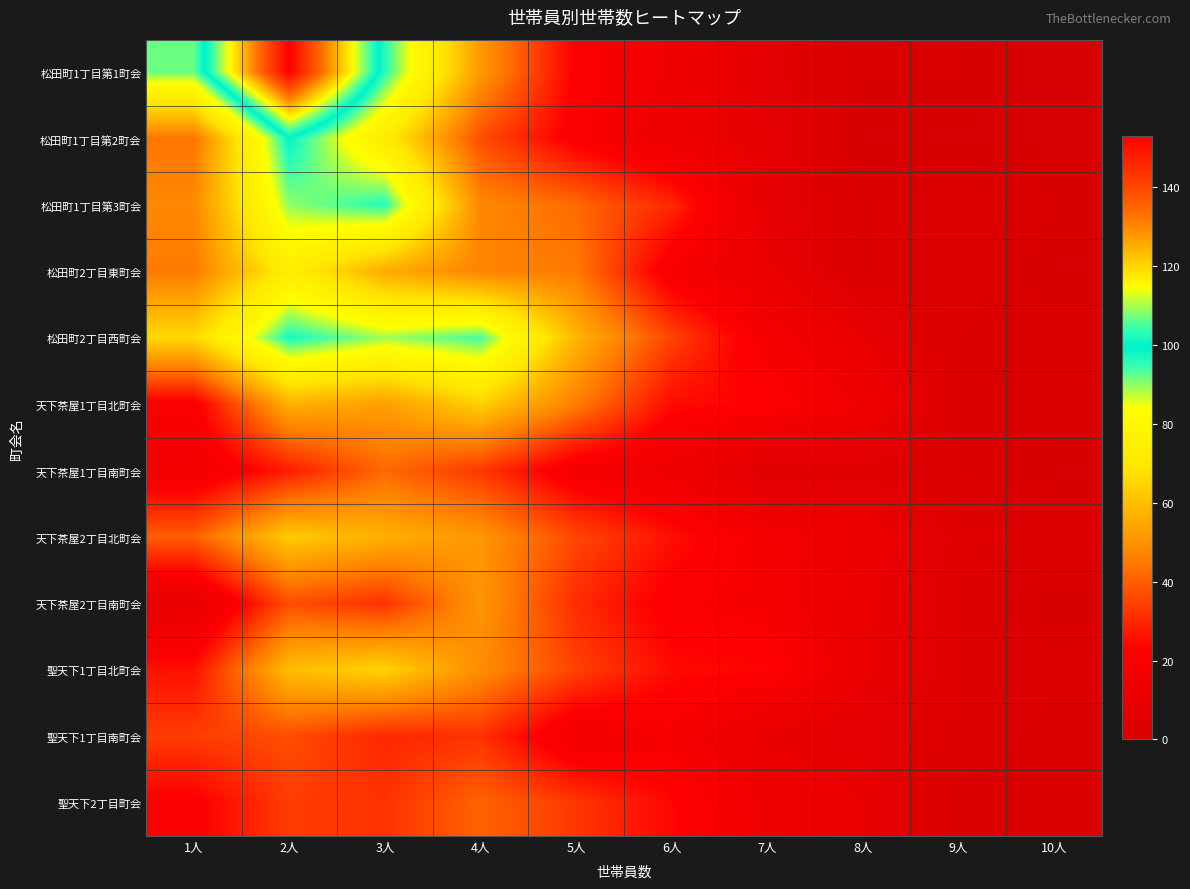

Reading left to right, extract all data points from this chart.

松田町1丁目第1町会: 1人=92	2人=153	3人=96	4人=52	5人=22	6人=15	7人=7	8人=1	9人=1	10人=0
松田町1丁目第2町会: 1人=44	2人=99	3人=73	4人=37	5人=21	6人=13	7人=8	8人=0	9人=0	10人=0
松田町1丁目第3町会: 1人=48	2人=90	3人=96	4人=48	5人=42	6人=30	7人=8	8人=2	9人=3	10人=1
松田町2丁目東町会: 1人=45	2人=74	3人=56	4人=47	5人=45	6人=19	7人=11	8人=2	9人=3	10人=0
松田町2丁目西町会: 1人=66	2人=97	3人=89	4人=94	5人=58	6人=35	7人=18	8人=10	9人=2	10人=2
天下茶屋1丁目北町会: 1人=21	2人=57	3人=53	4人=64	5人=46	6人=25	7人=23	8人=15	9人=2	10人=2
天下茶屋1丁目南町会: 1人=16	2人=28	3人=42	4人=33	5人=18	6人=14	7人=4	8人=5	9人=2	10人=0
天下茶屋2丁目北町会: 1人=40	2人=63	3人=57	4人=51	5人=36	6人=26	7人=18	8人=13	9人=5	10人=4
天下茶屋2丁目南町会: 1人=9	2人=37	3人=32	4人=51	5人=31	6人=21	7人=18	8人=11	9人=4	10人=0
聖天下1丁目北町会: 1人=26	2人=60	3人=65	4人=49	5人=35	6人=25	7人=24	8人=11	9人=4	10人=3
聖天下1丁目南町会: 1人=34	2人=37	3人=30	4人=32	5人=16	6人=19	7人=9	8人=7	9人=4	10人=1
聖天下2丁目町会: 1人=22	2人=34	3人=32	4人=41	5人=33	6人=24	7人=15	8人=10	9人=1	10人=1